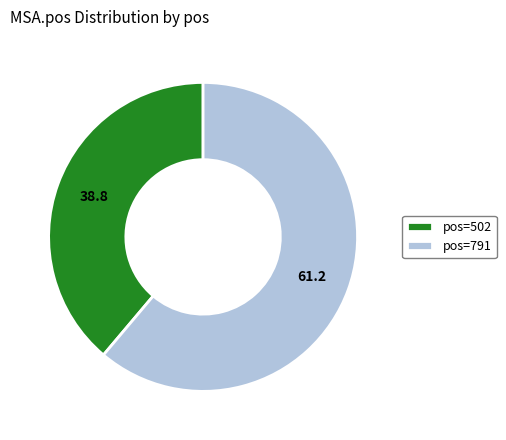

The pos=791 slice represents 61% of the pie. True or false?

True